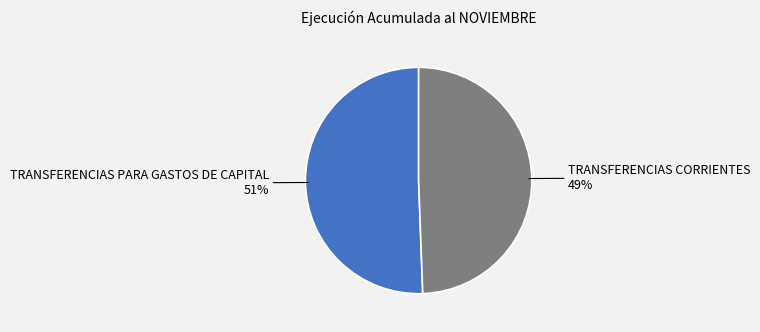

What is the ratio of the value at TRANSFERENCIAS CORRIENTES to the value at TRANSFERENCIAS PARA GASTOS DE CAPITAL?

1.0